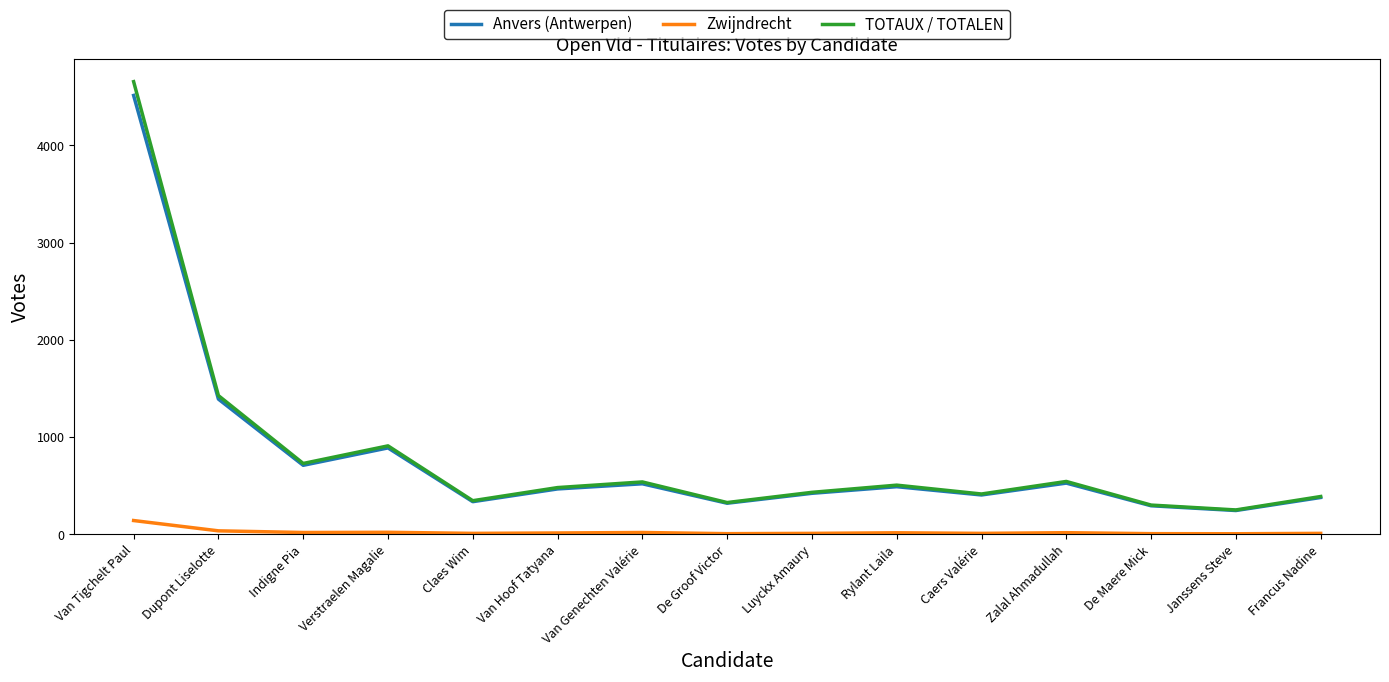

What position from the right is Van Tigchelt Paul?

15